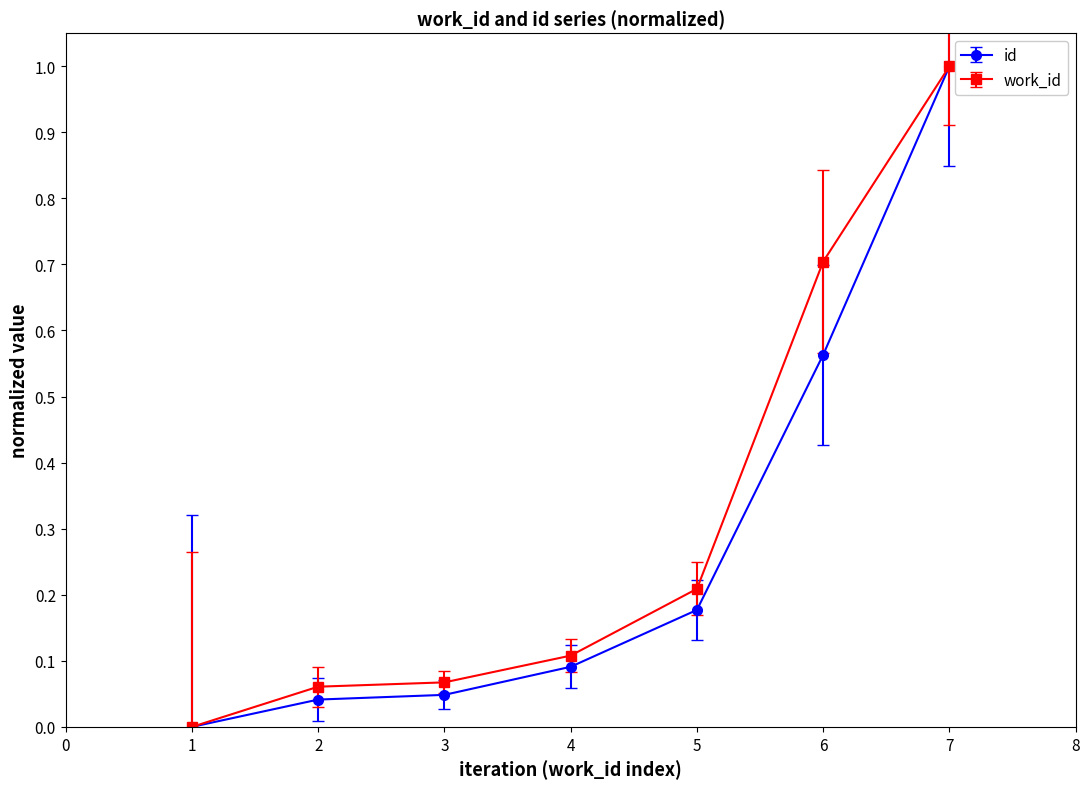

What is the total value across all series at 6?

1.3